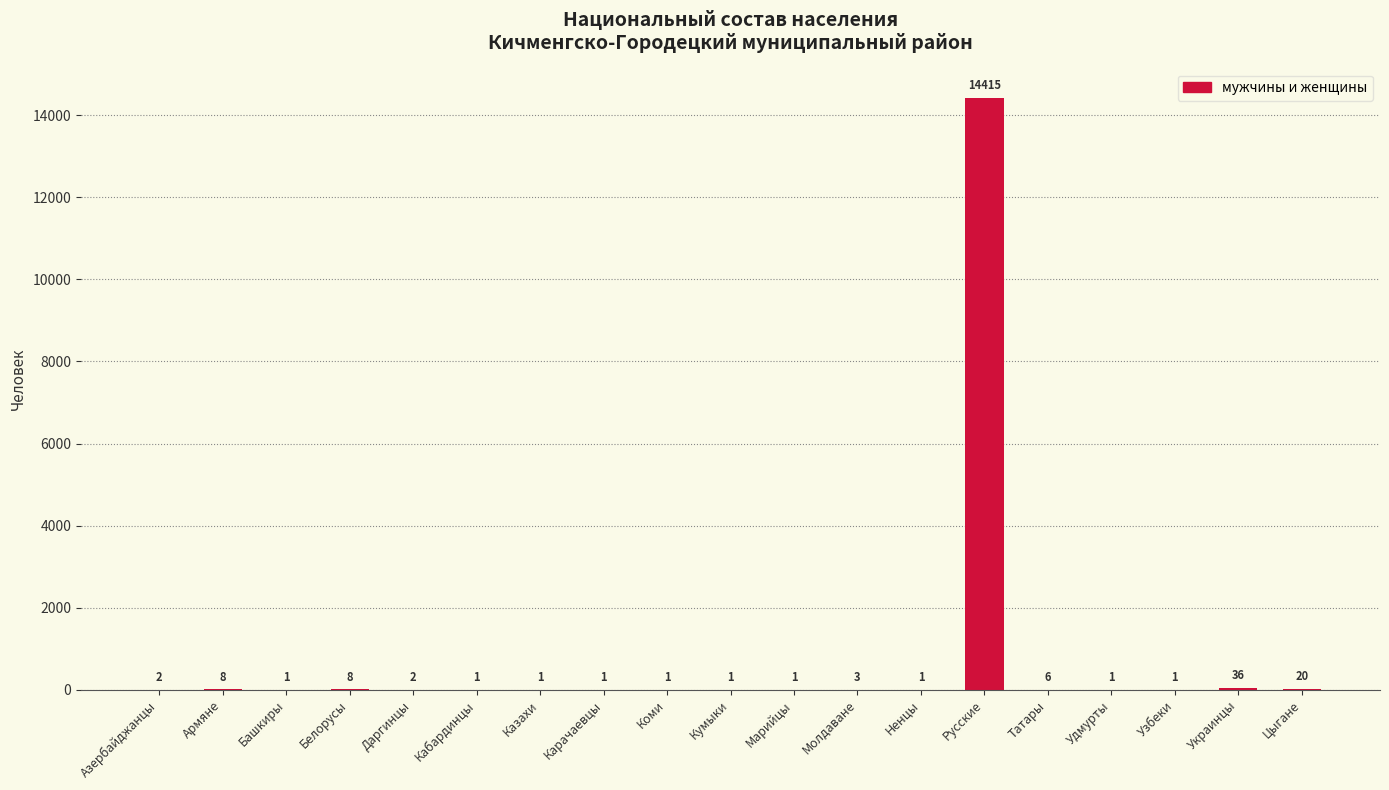

What is the sum of all values?

14510